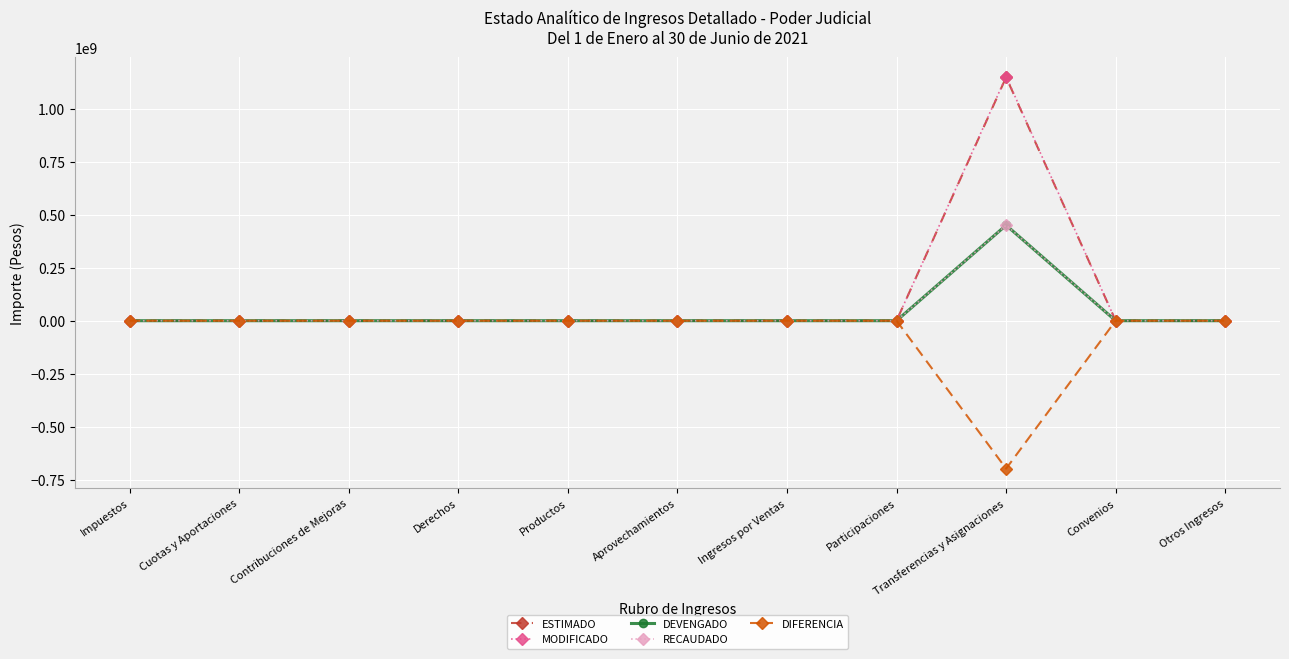

True or false: DIFERENCIA and RECAUDADO intersect in this chart.

False